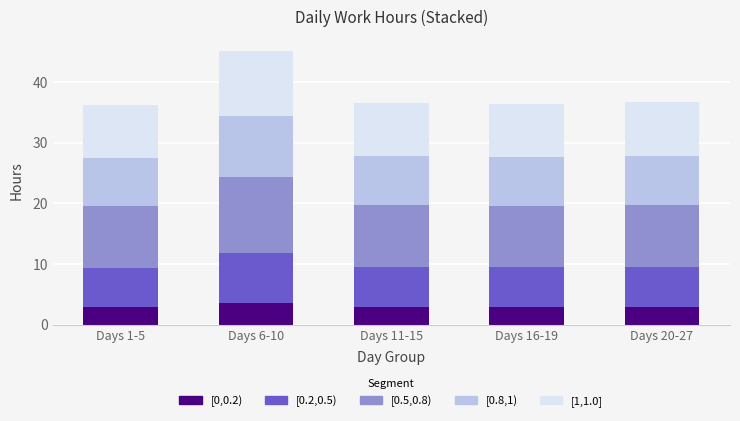

How many bars are there in total?

5